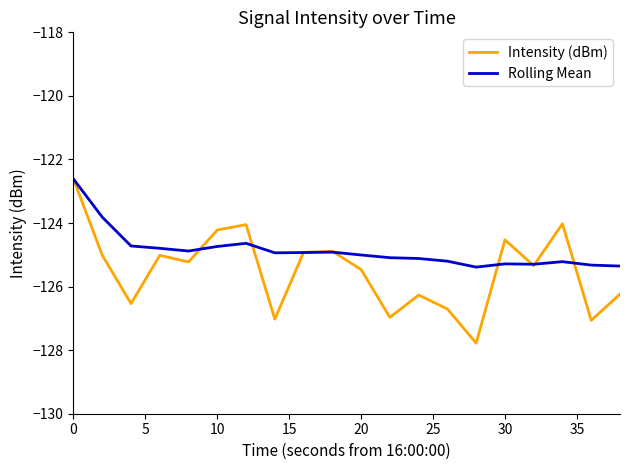

Rank the series by their average value, from highest to lowest.

Rolling Mean, Intensity (dBm)